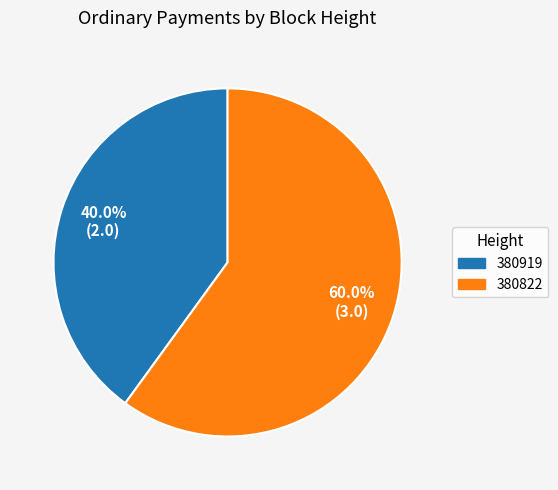

What percentage is the 380919 slice, to the nearest percent?

40%